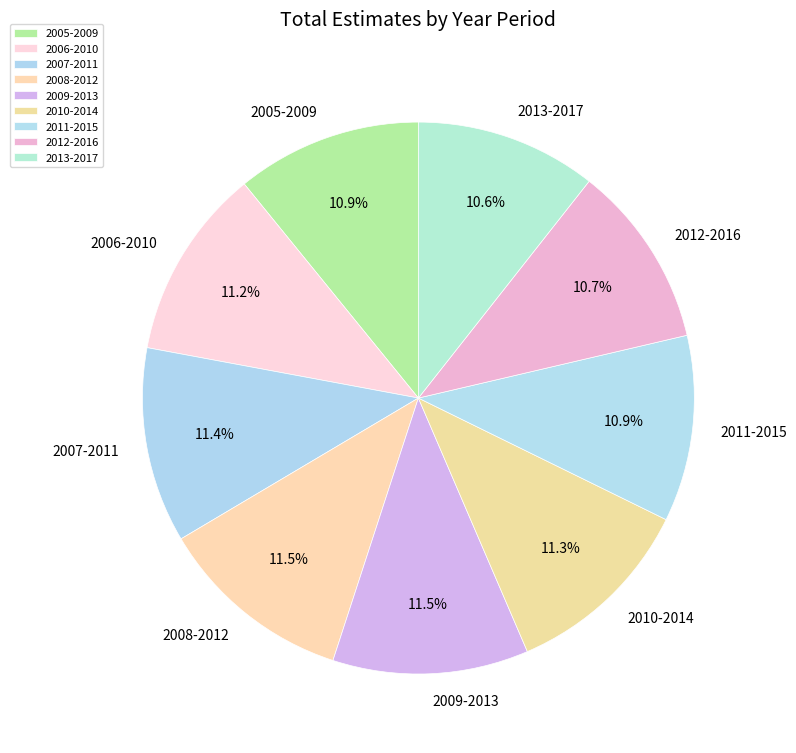

Is the sum of 2009-2013 and 2008-2012 greater than half?

No